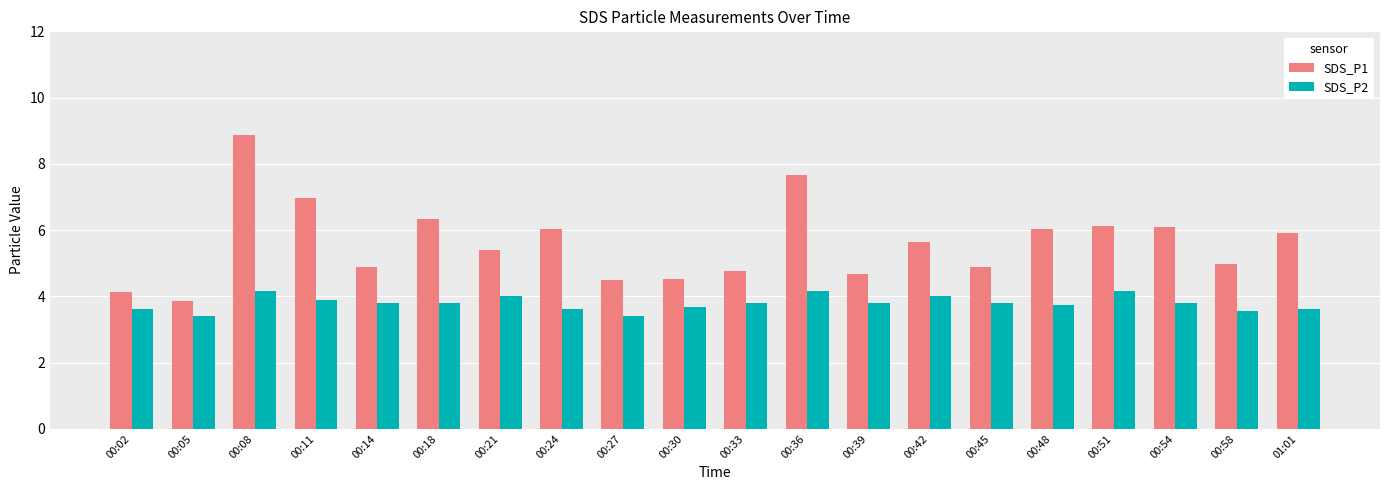

Is the value of SDS_P1 at 00:54 greater than the value of SDS_P2 at 00:33?

Yes